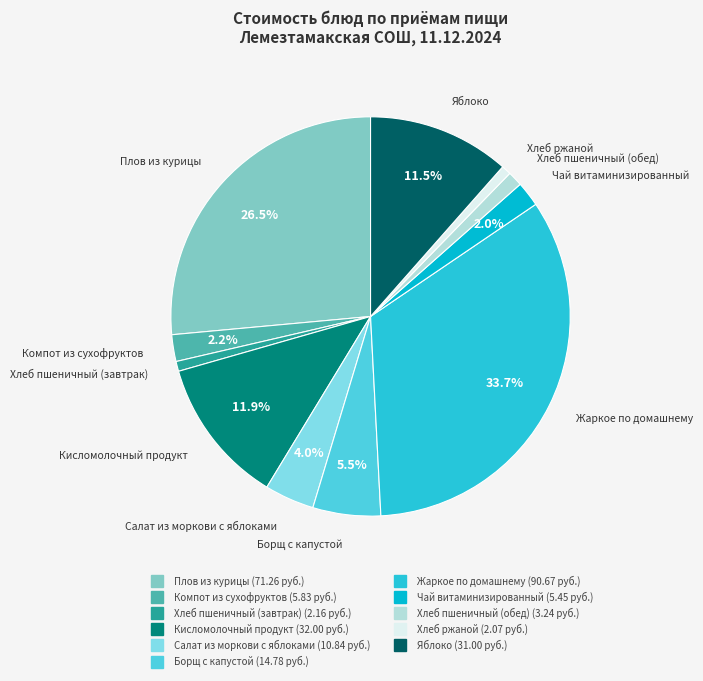

What portion of the pie excludes Плов из курицы?

73.5%